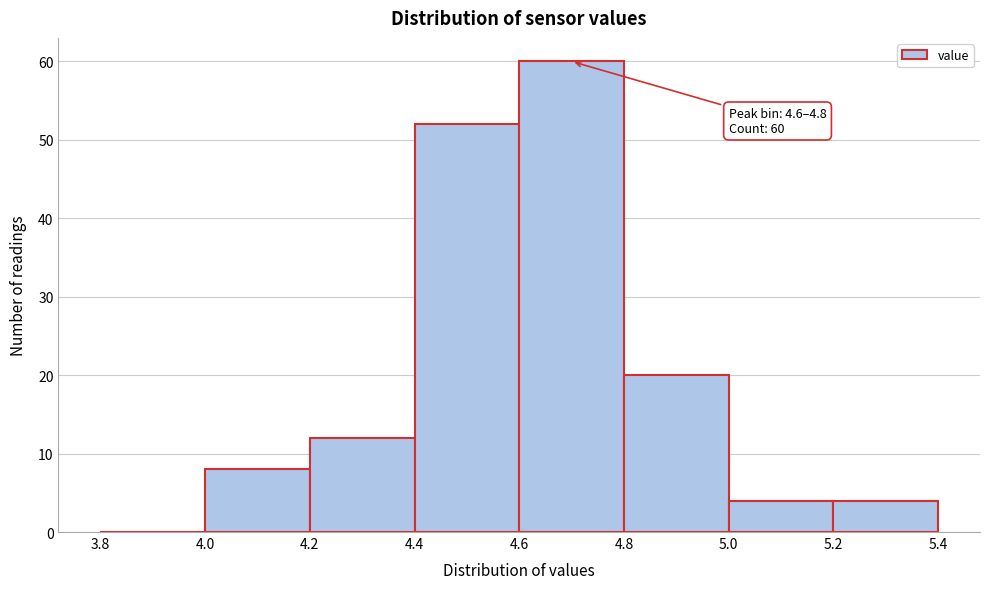

Over which range of the x-axis is the bar tallest?

4.6 to 4.8